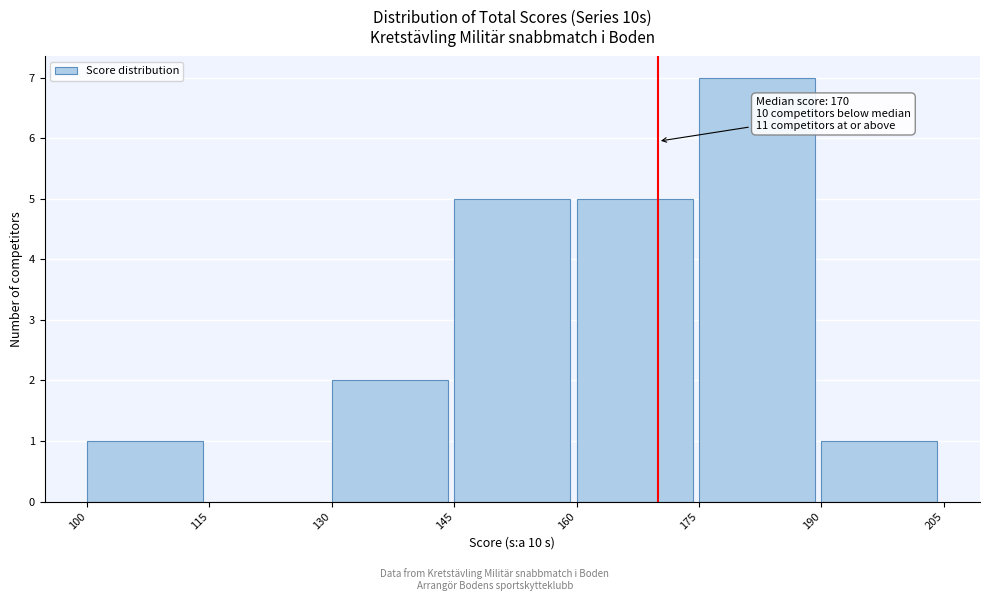

Over which range of the x-axis is the bar tallest?

175 to 190